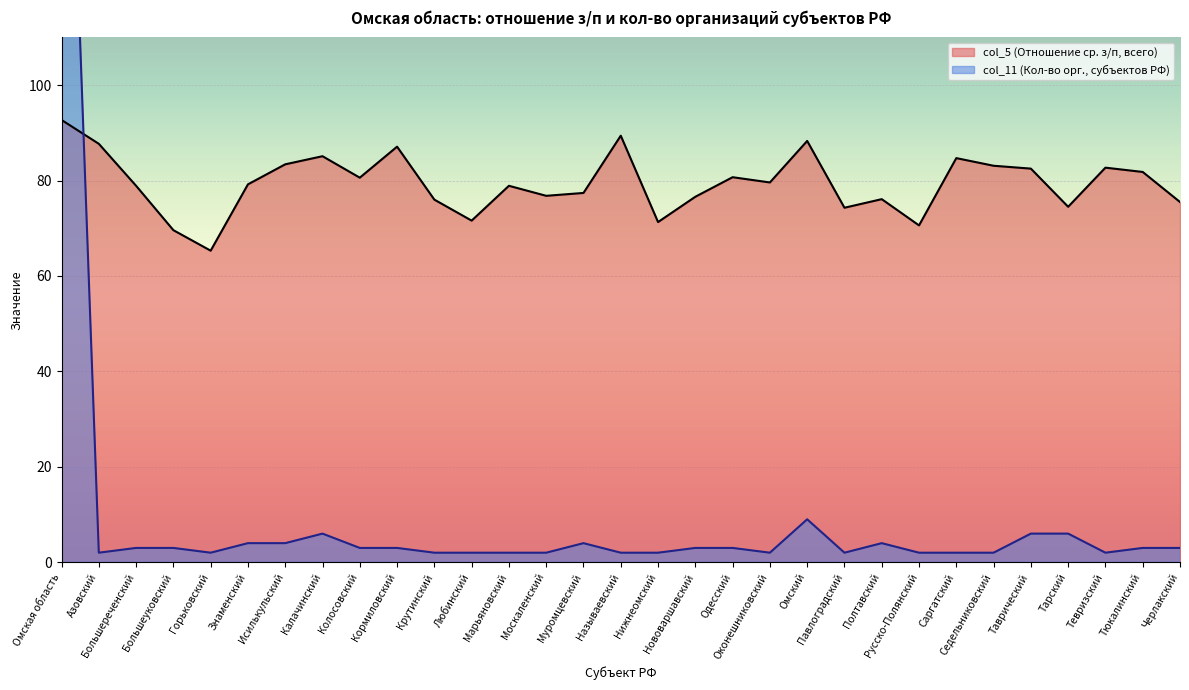

What is the minimum value for col_5 (Отношение ср. з/п, всего)?

65.3